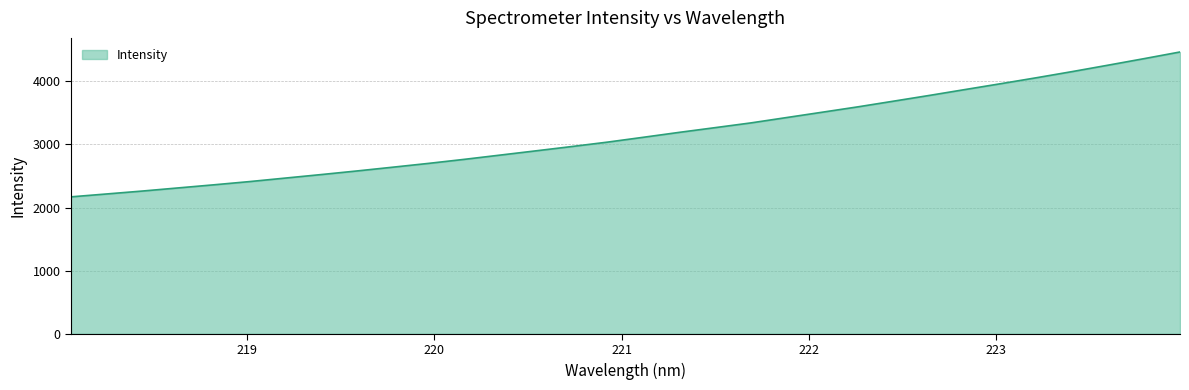

Count the number of values greater than 3114.

16